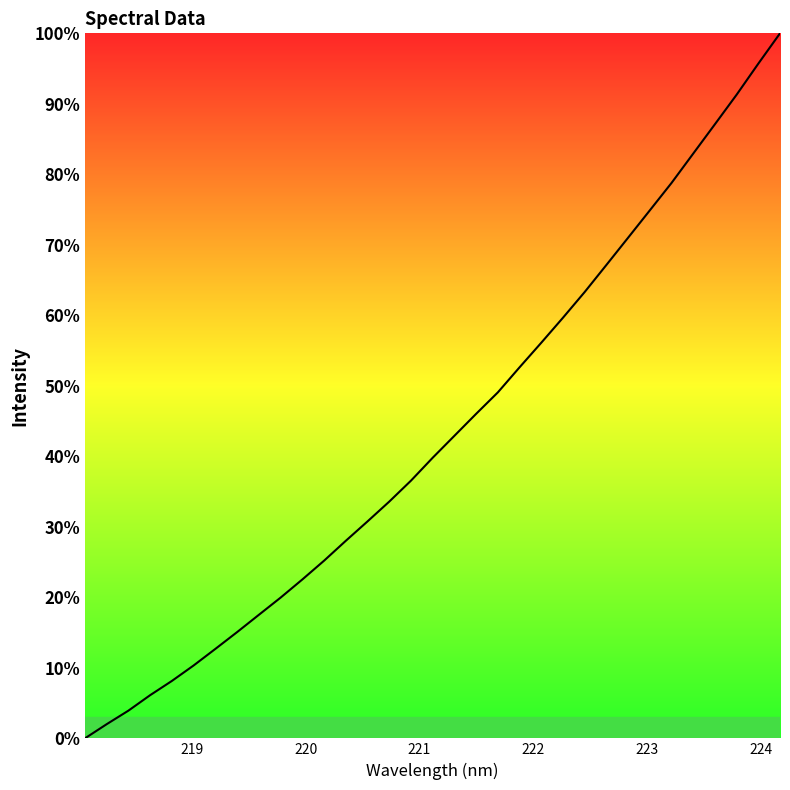

What is the difference between the maximum and minimum values?

100.0